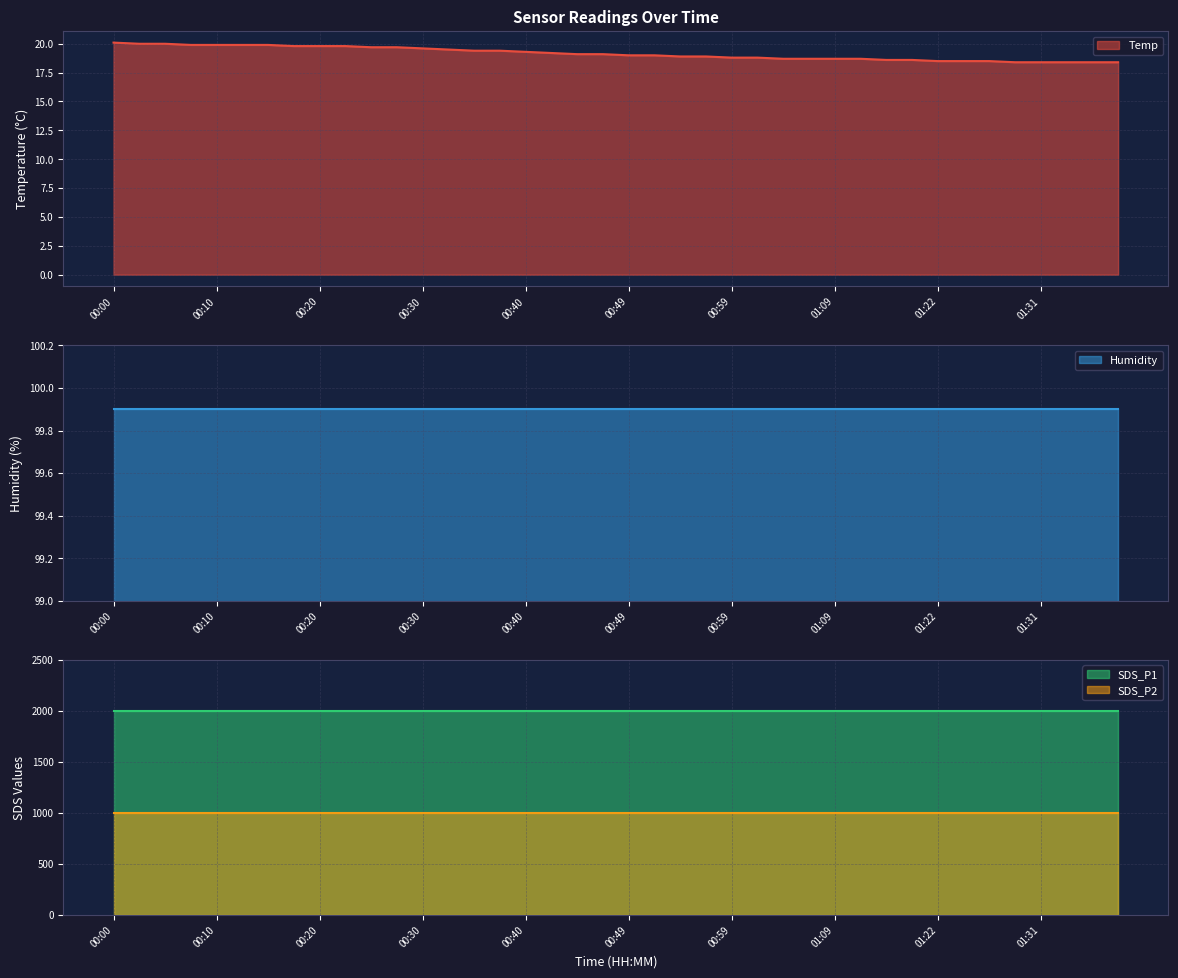

True or false: Temp has a value of 18.4 at 01:29.

True